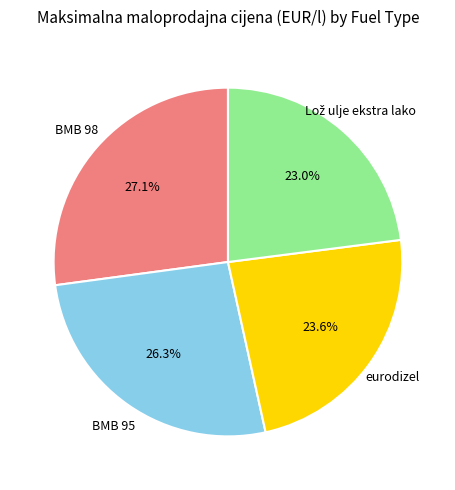

How much of the chart is everything except eurodizel?

76.4%